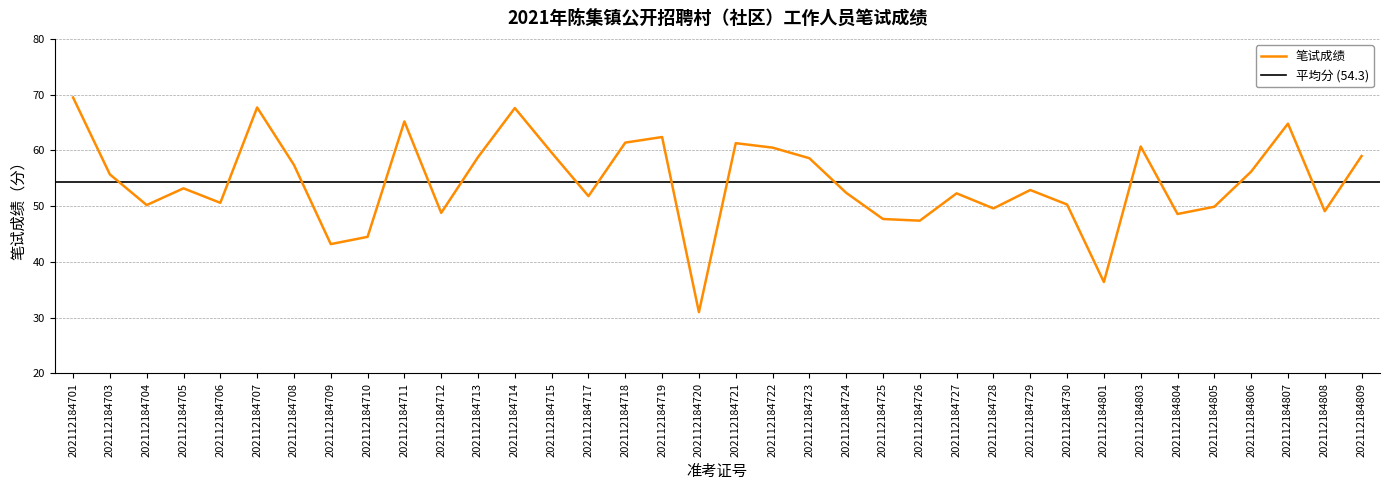

Where is the first local minimum?

202112184704